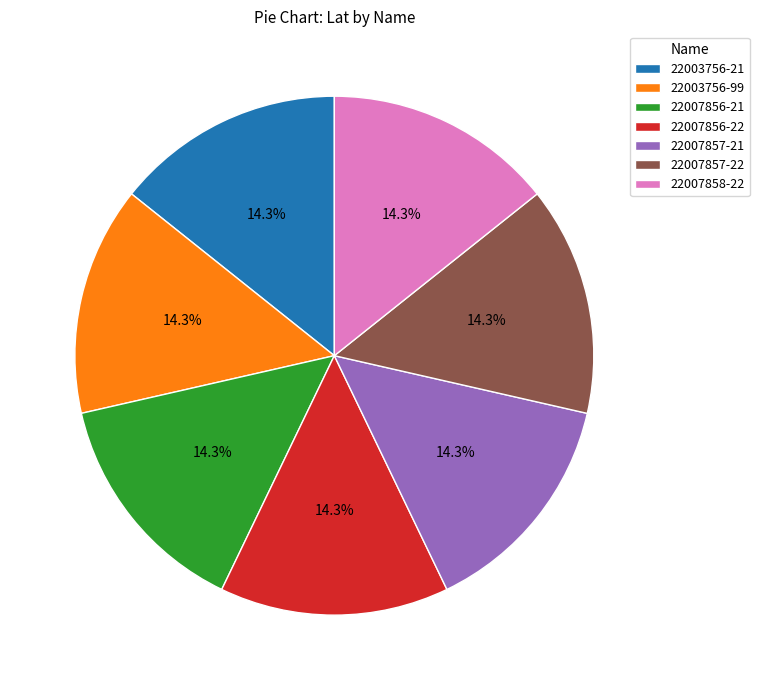

What percentage is the 22007856-21 slice, to the nearest percent?

14%